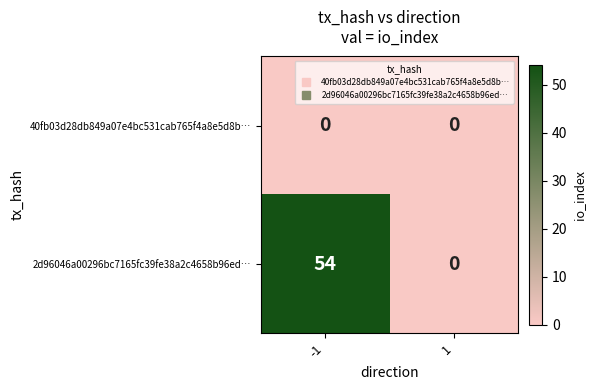

What is the average value of the 2d96046a00296bc7165fc39fe38a2c4658b96ed… series?

27